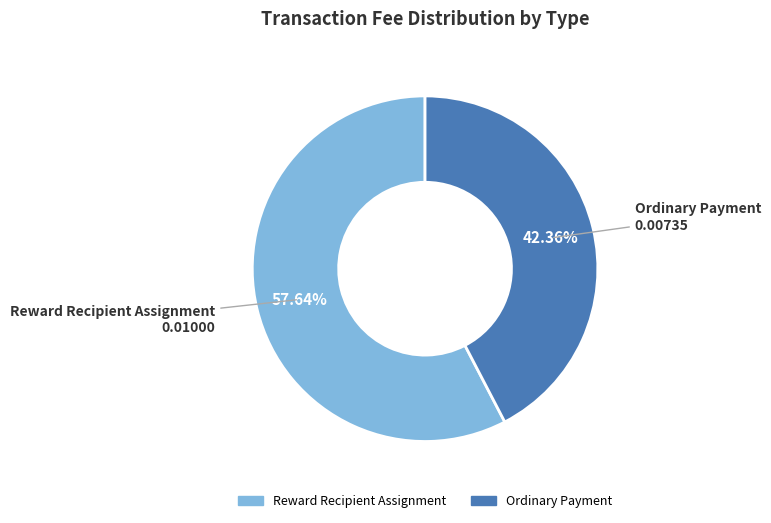

To the nearest percent, what is the difference between the largest and smallest slice percentages?

15%